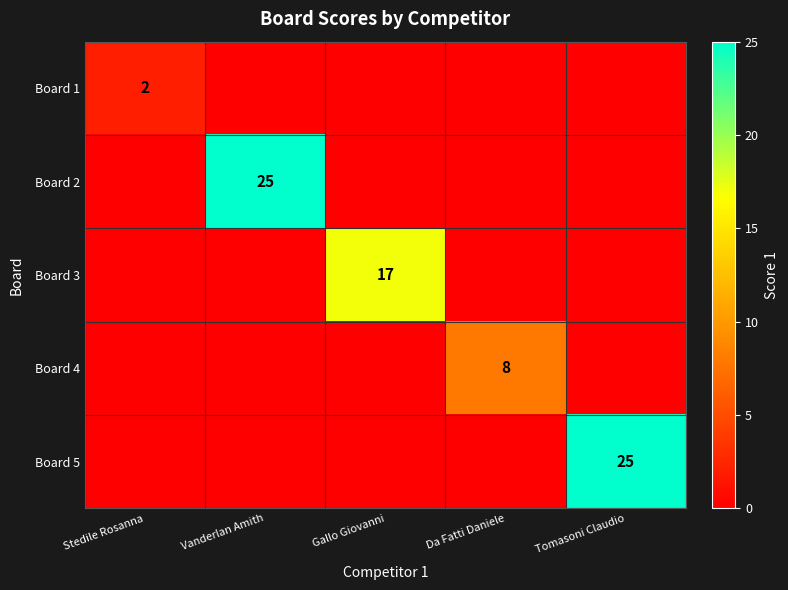

The Board 4 series shows 8 at Da Fatti Daniele. True or false?

True